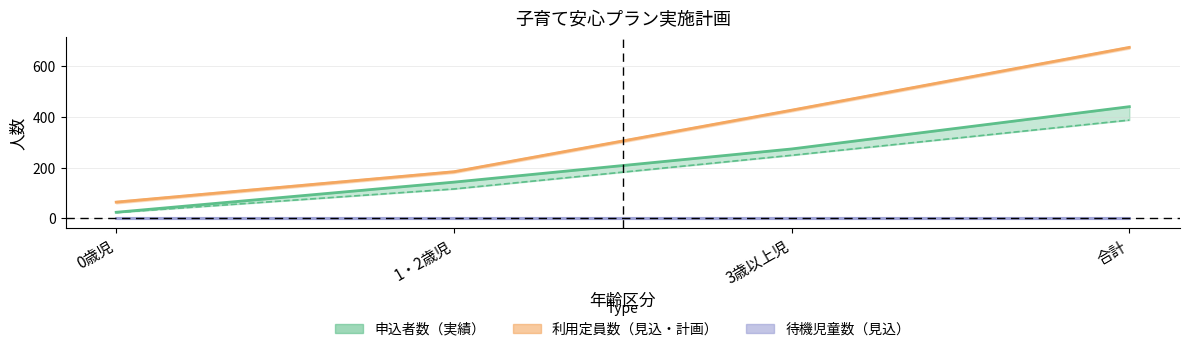

Where is 利用定員数_実績 nearest to the value 369?

3歳以上児